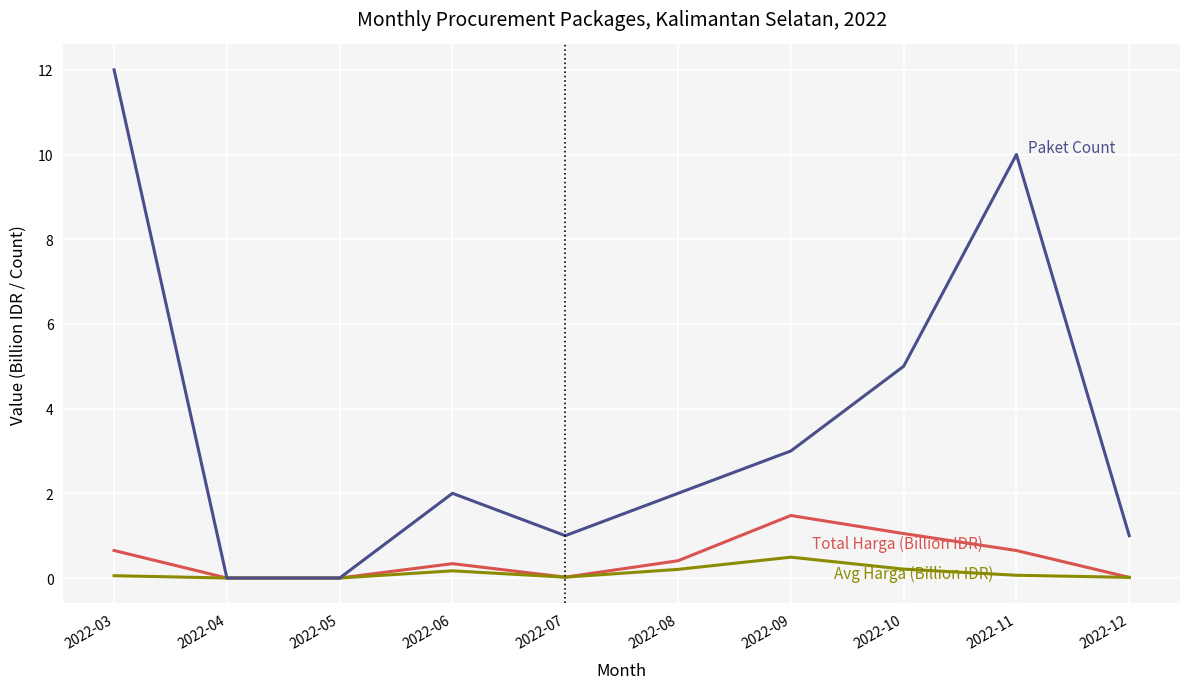

Which label corresponds to the largest value in the chart?

2022-03